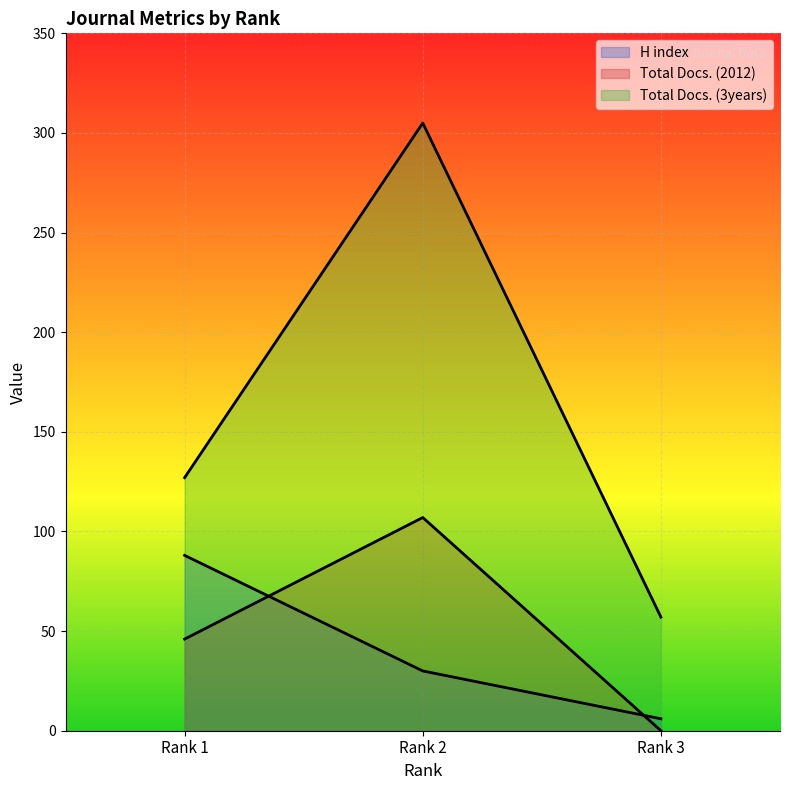

At how many categories does at least one series exceed 199?

1